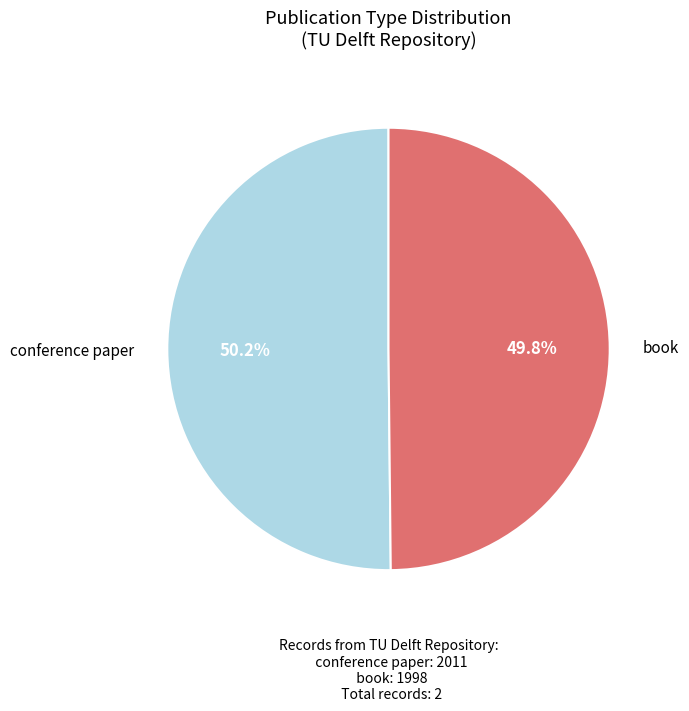

How many segments does this pie chart have?

2